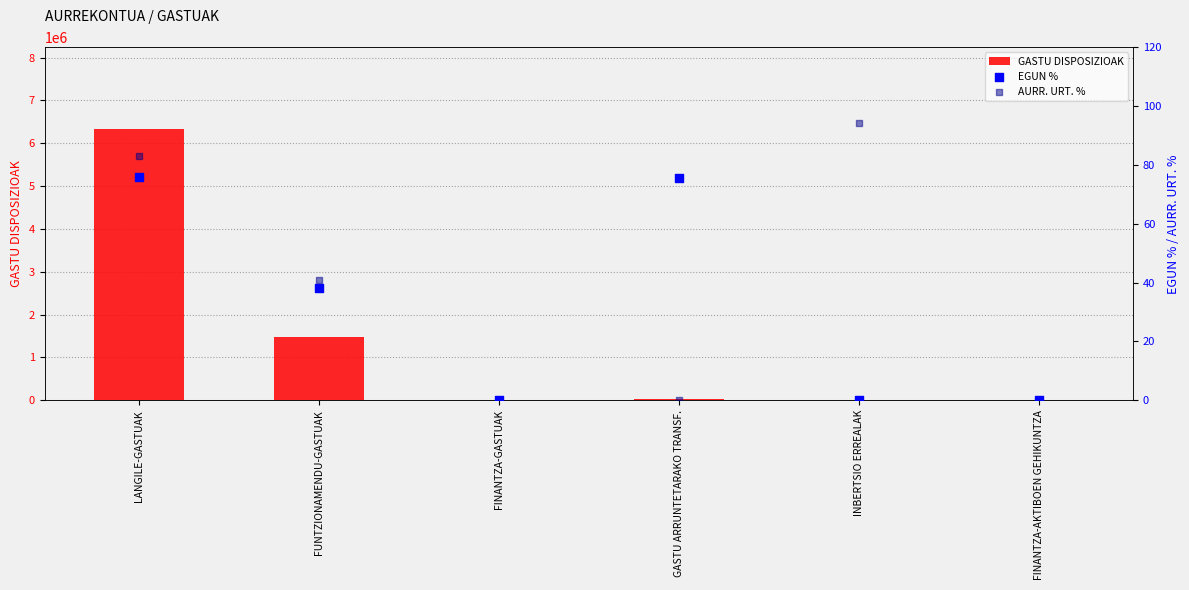

Is the value of GASTU DISPOSIZIOAK at FINANTZA-AKTIBOEN GEHIKUNTZA greater than the value of AURR. URT. % at FINANTZA-GASTUAK?

No